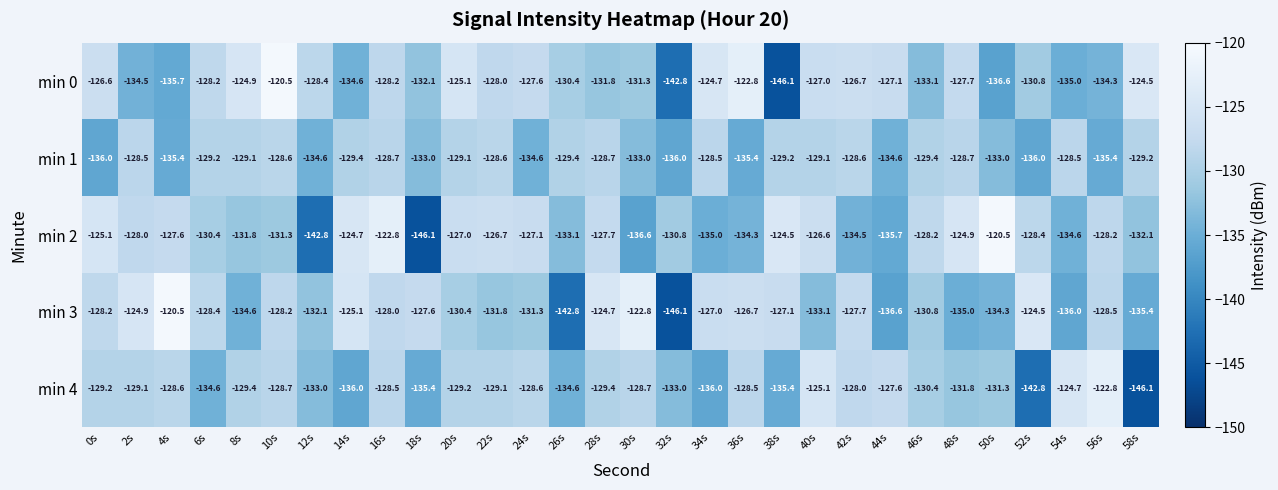

What is the sum of the min 3 values at 30s and 38s?

-249.9